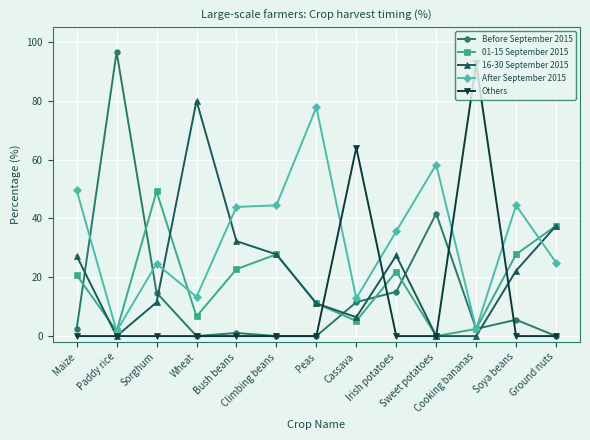

What is the value of the 16-30 September 2015 point at the 12th from the left?

22.2